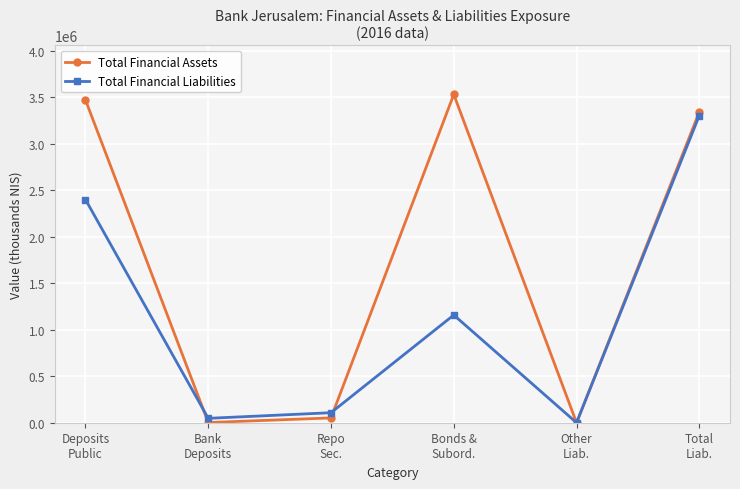

Which series has the widest spread of values?

Total Financial Assets